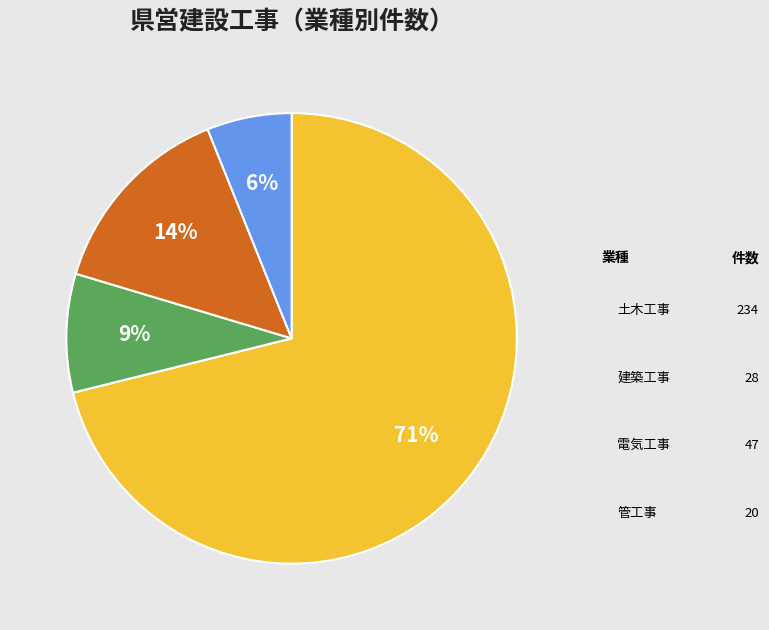

The 建築工事 slice represents 9% of the pie. True or false?

True